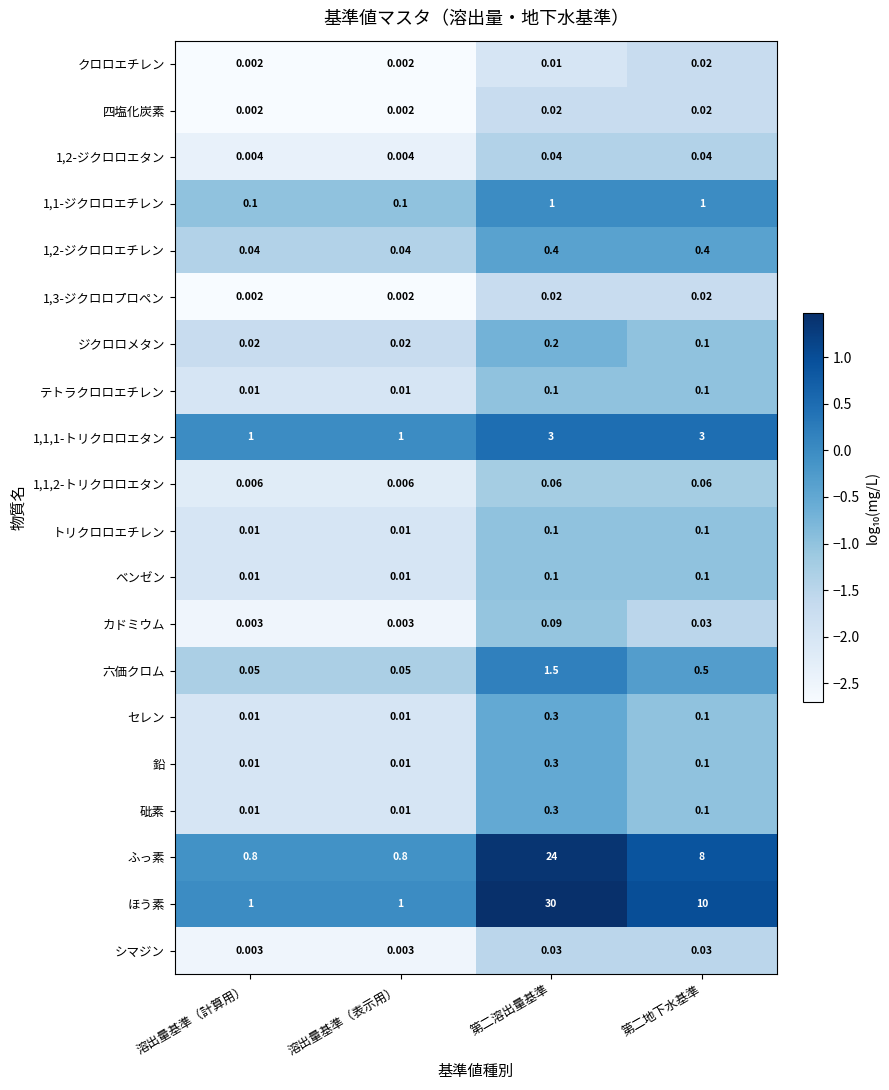

Which series has the widest spread of values?

ほう素